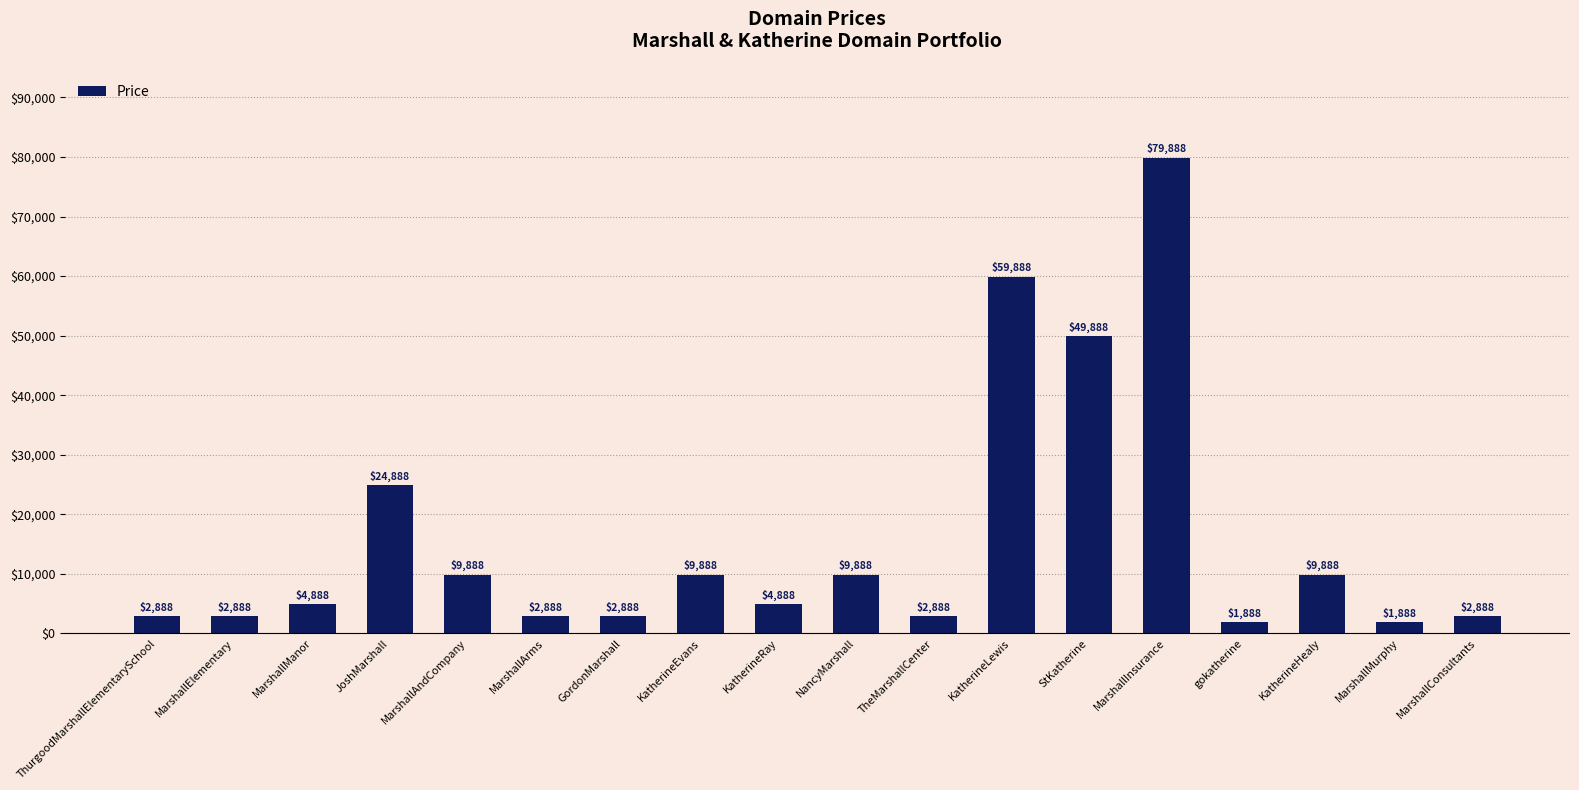

Reading left to right, extract all data points from this chart.

ThurgoodMarshallElementarySchool=2888	MarshallElementary=2888	MarshallManor=4888	JoshMarshall=24888	MarshallAndCompany=9888	MarshallArms=2888	GordonMarshall=2888	KatherineEvans=9888	KatherineRay=4888	NancyMarshall=9888	TheMarshallCenter=2888	KatherineLewis=59888	StKatherine=49888	MarshallInsurance=79888	gokatherine=1888	KatherineHealy=9888	MarshallMurphy=1888	MarshallConsultants=2888